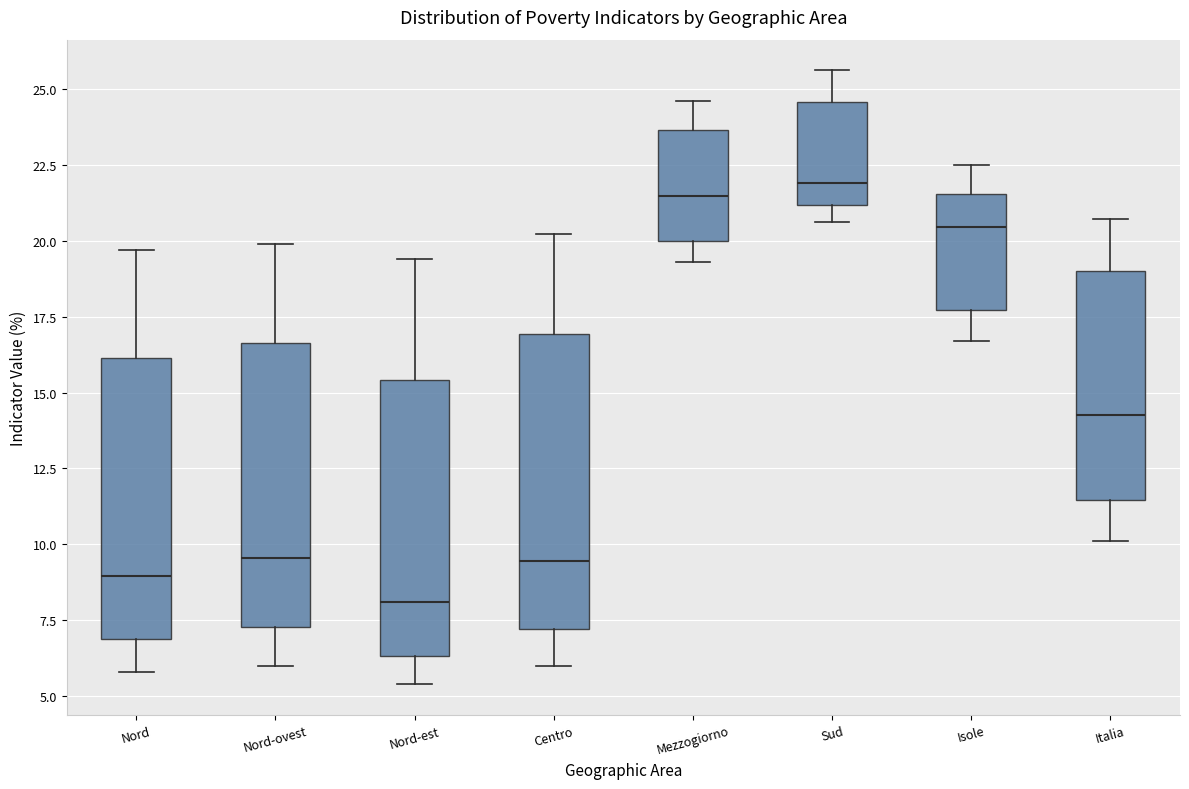

Where does the lower whisker of the box for Nord end on the y-axis? The values are not printed on the chart, so give them approximately, as read against the axis.

6.0